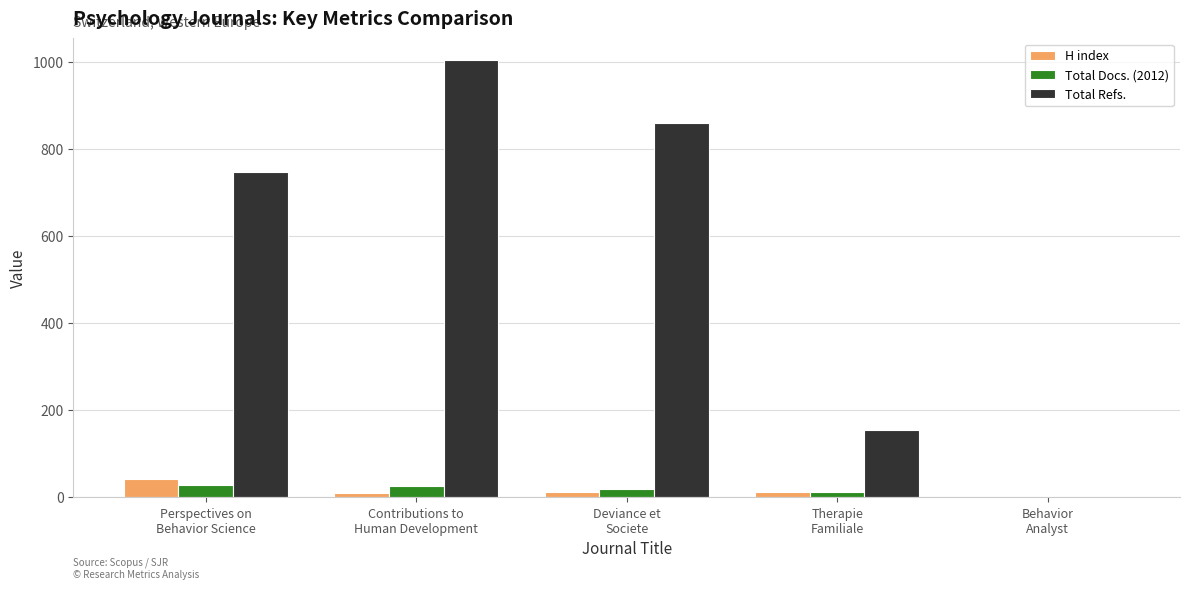

What is the average value of the Total Docs. (2012) series?

17